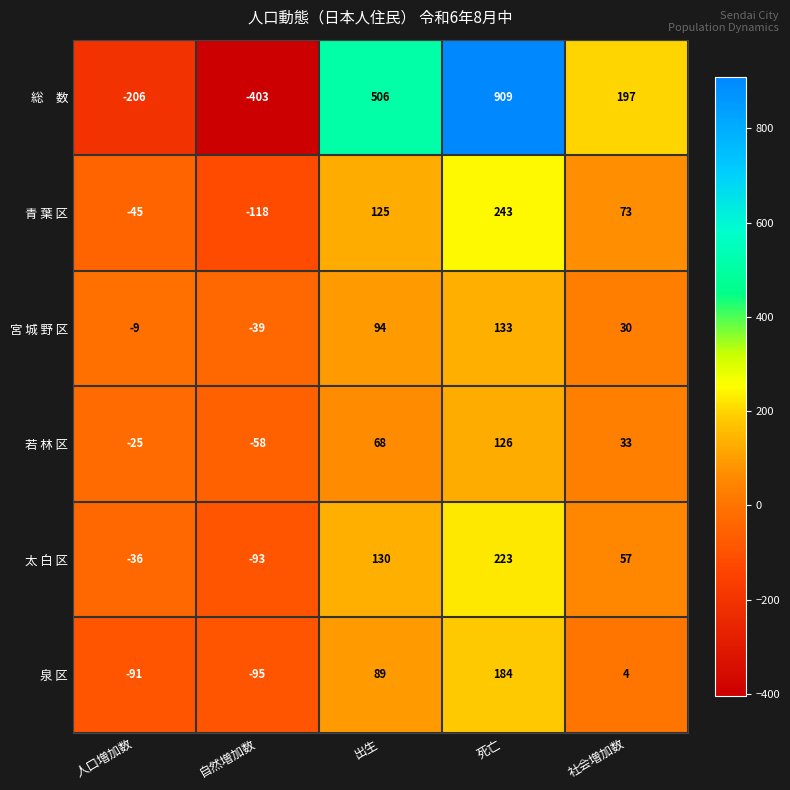

What is the difference between the 青 葉 区 values at 社会増加数 and 人口増加数?

118